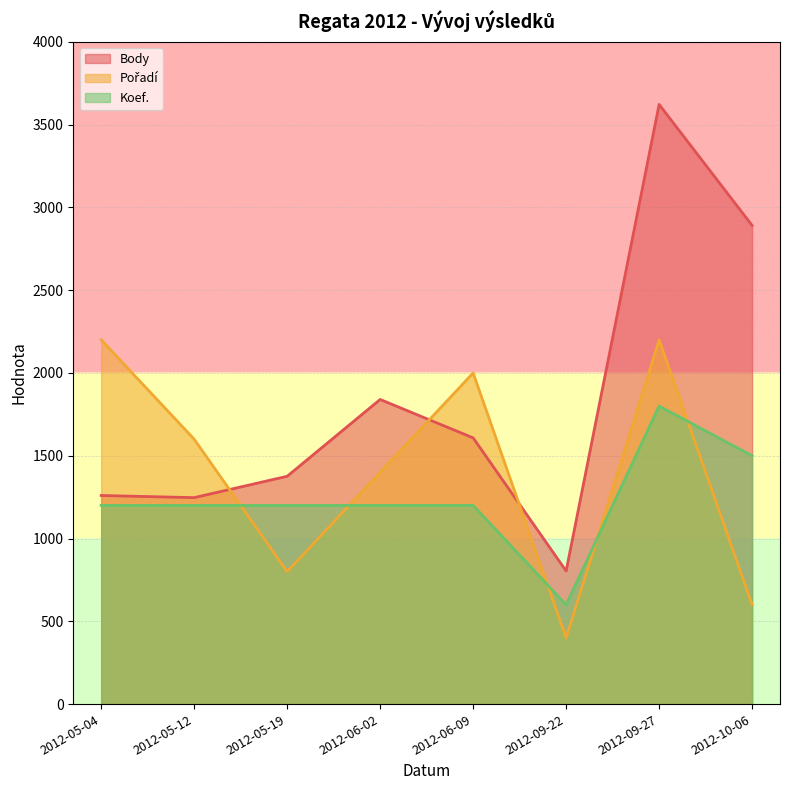

Is it true that Koef. equals 801 at 2012-09-22?

False